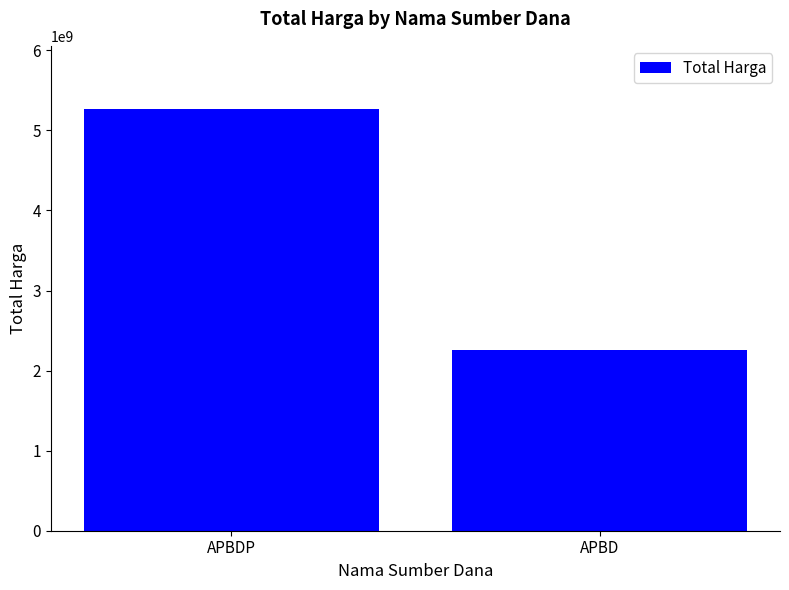

Are the bars grouped side by side (vs. stacked)?

No